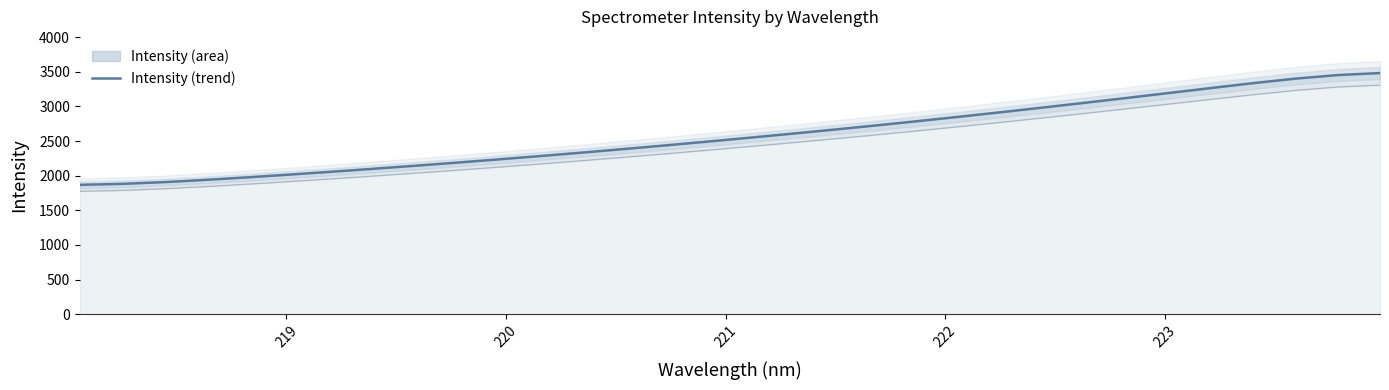

Does the chart display data point markers on the line(s)?

No